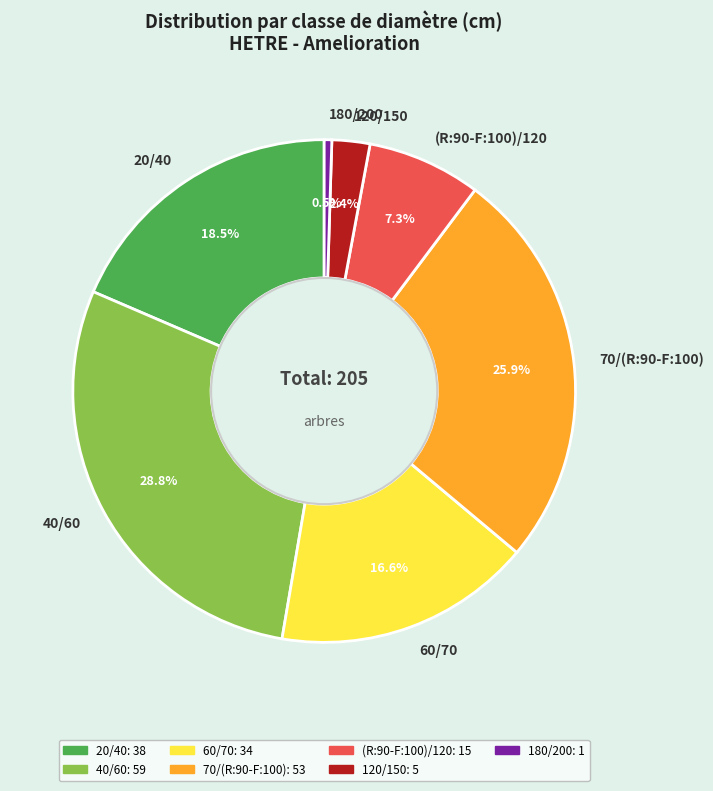

Is the sum of 20/40 and (R:90-F:100)/120 greater than half?

No